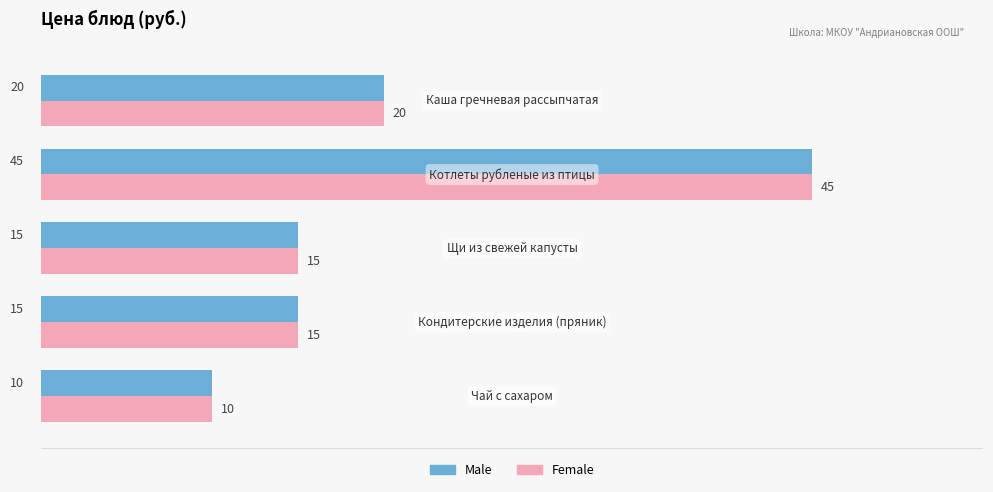

What is the minimum value for Male?

10